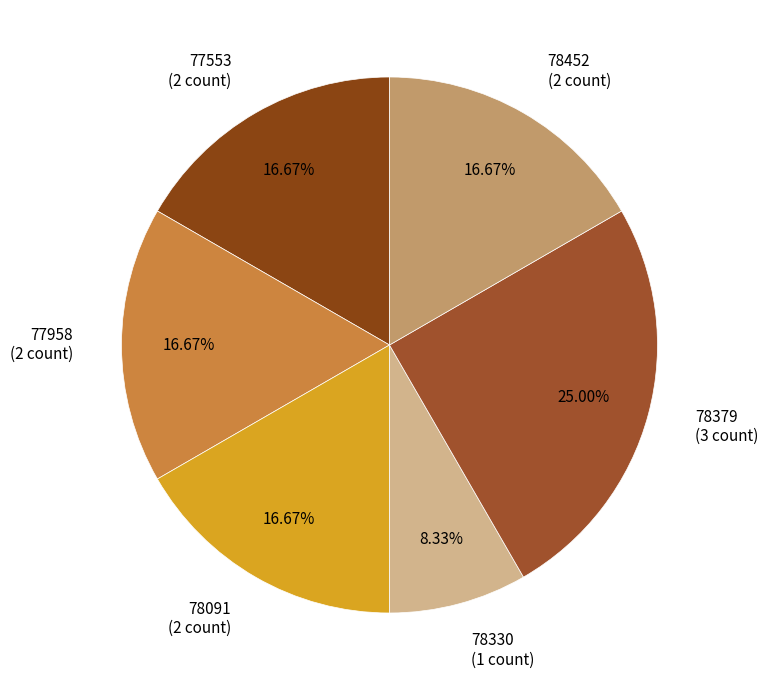

Is there a majority slice in this chart?

No